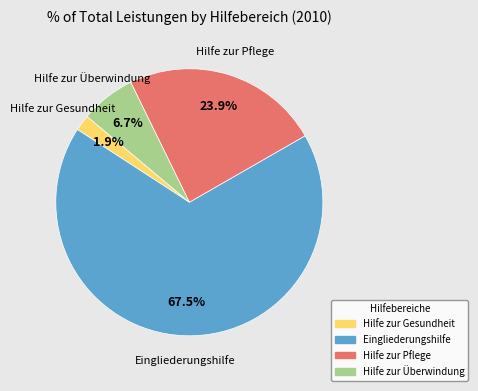

Between Eingliederungshilfe and Hilfe zur Pflege, which is larger?

Eingliederungshilfe